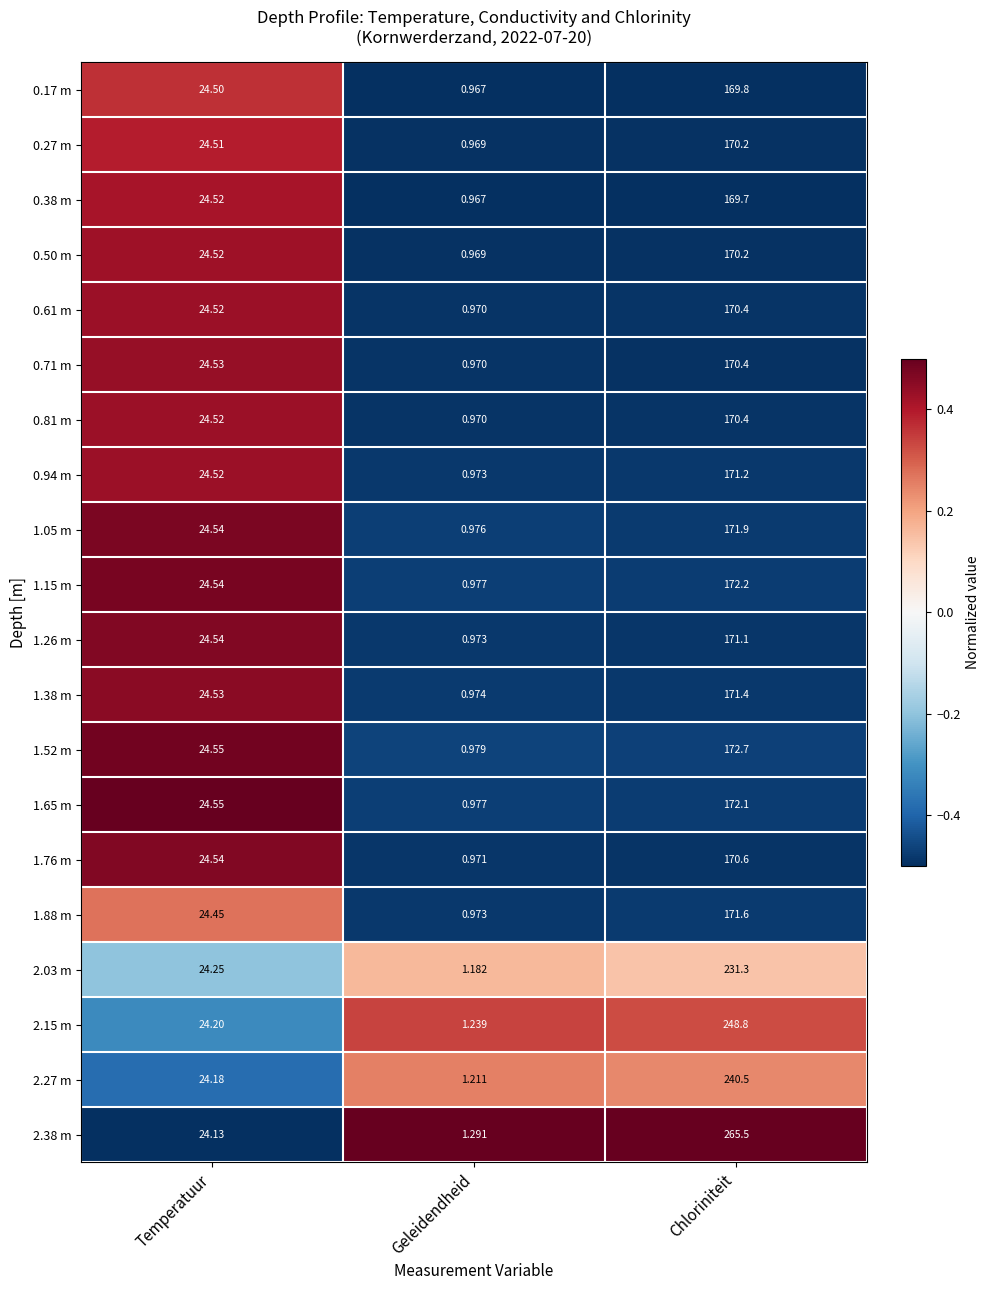

Is the value of 1.38 m at Geleidendheid greater than the value of 0.17 m at Temperatuur?

No